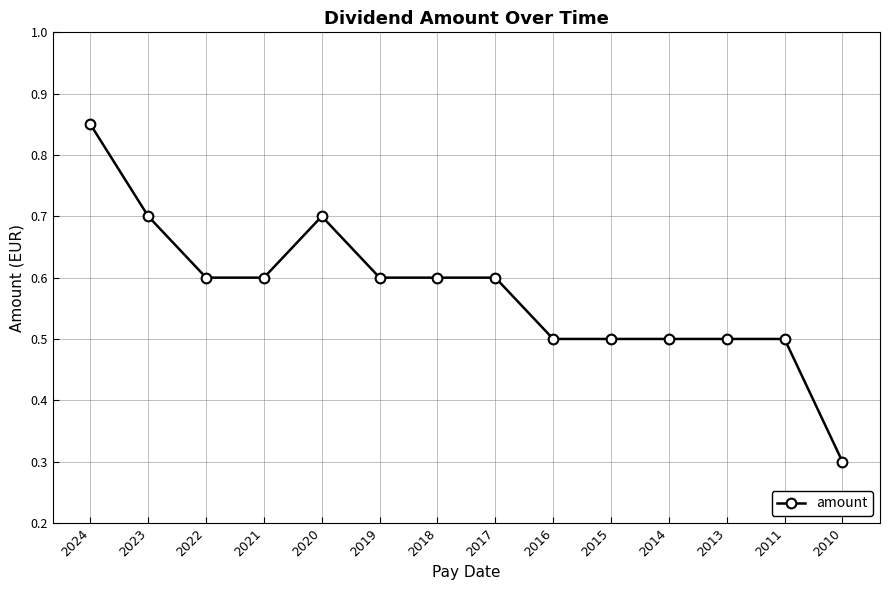

What is the sum of the values at 2019 and 2010?

0.9